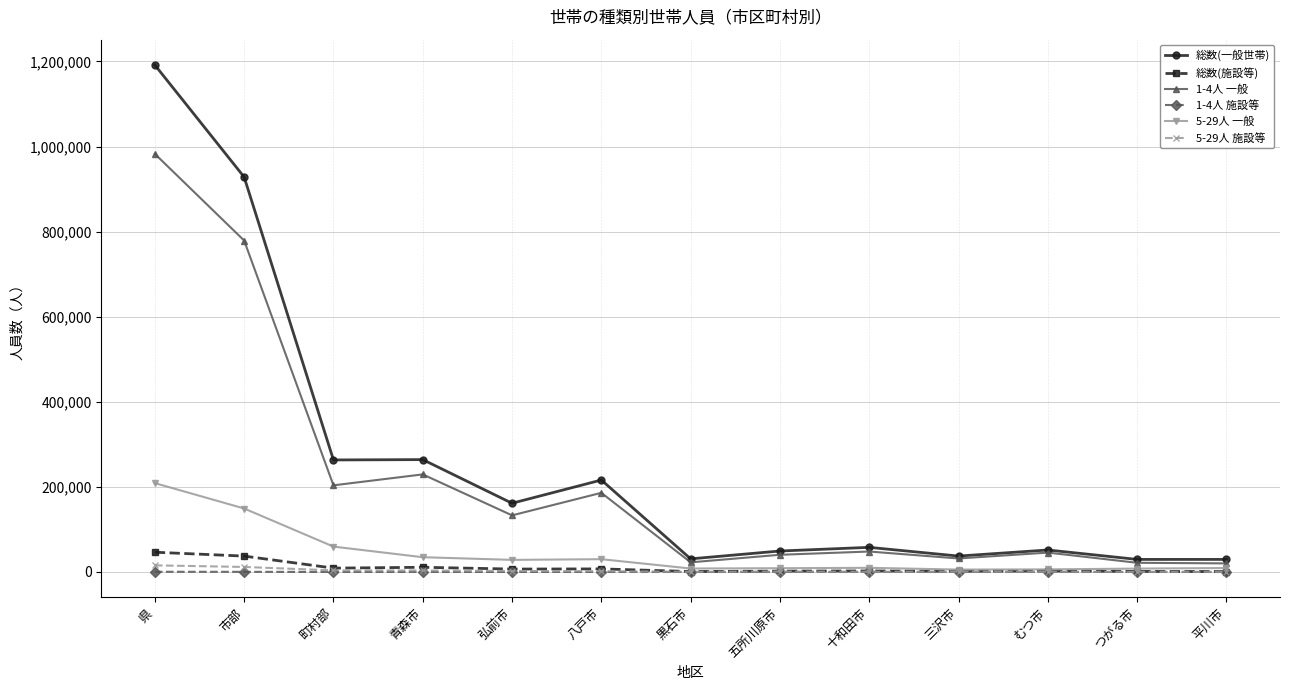

The value of 総数(一般世帯) at 十和田市 is 102956. True or false?

False